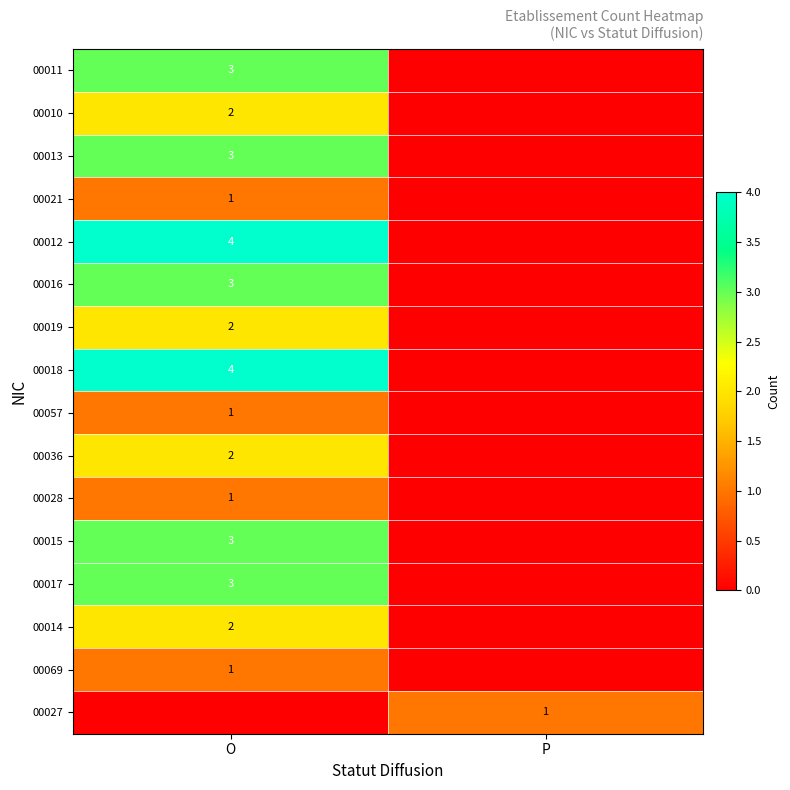

At how many categories does at least one series exceed 1?

1